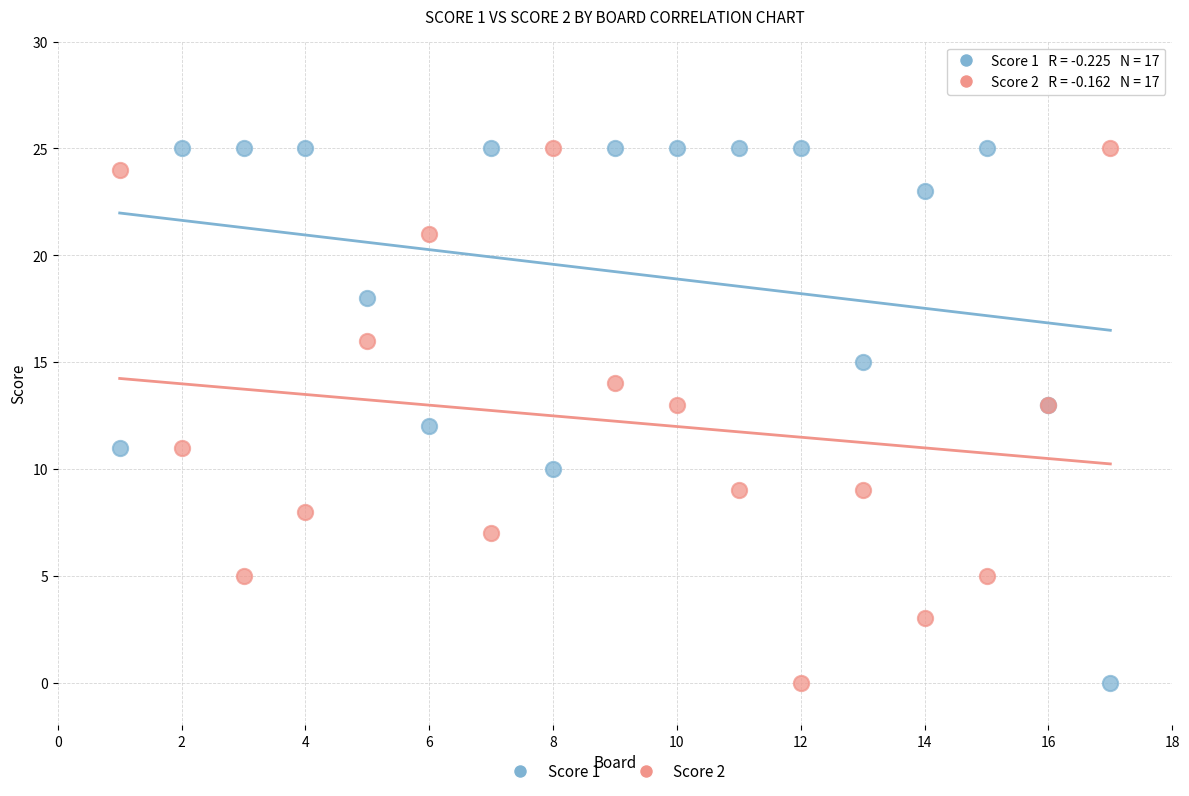

What is the X range (max minus min) for the scatter plot?

16